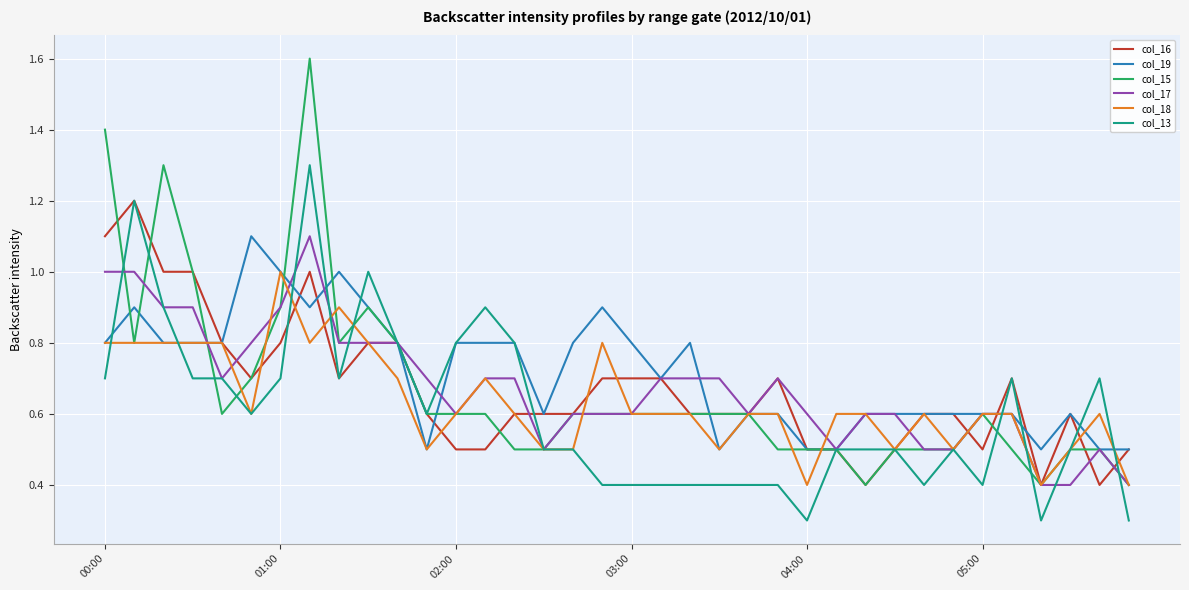

What is the maximum value for col_15?

1.6